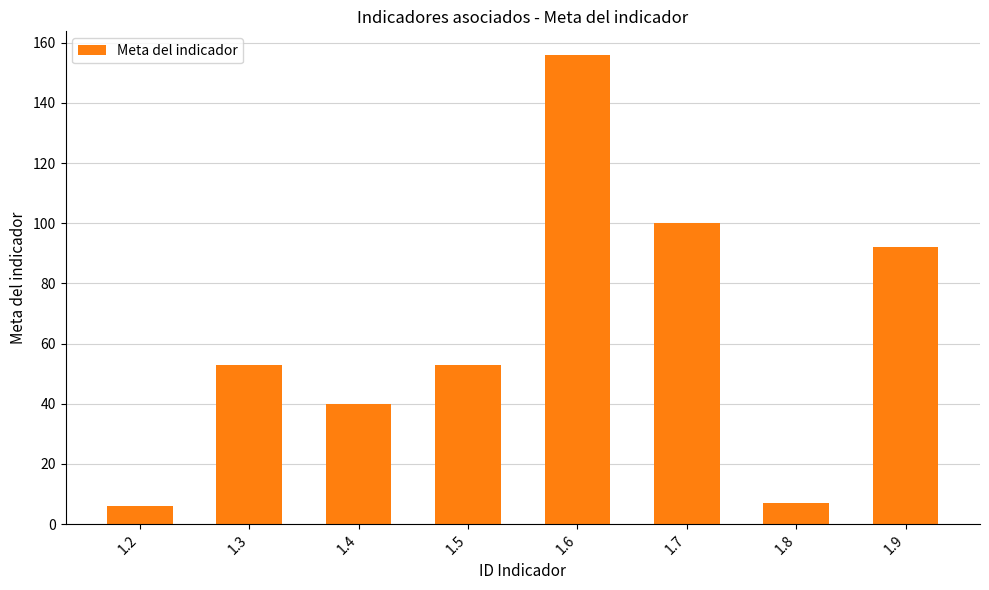

What value does the data have at 1.8, to the nearest 5?

5